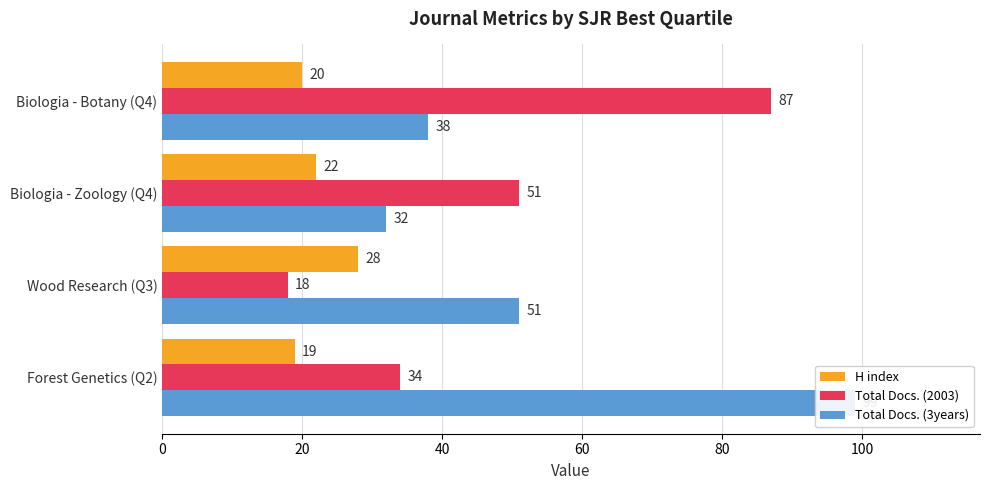

List the series in order of their peak value, highest first.

Total Docs. (3years), Total Docs. (2003), H index